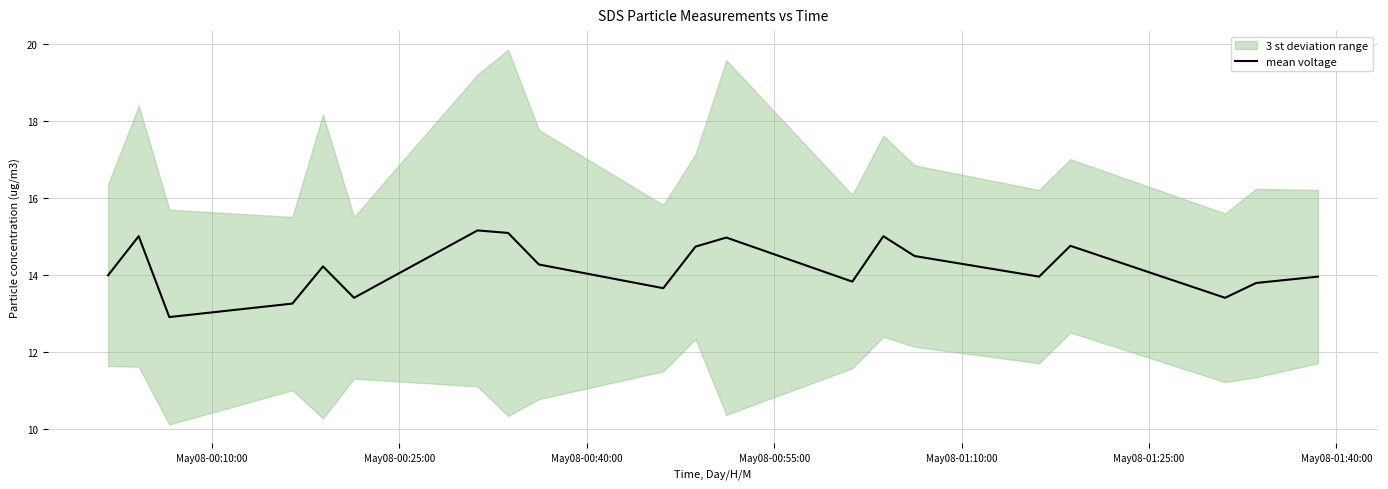

What is the maximum value shown in the chart?

15.2